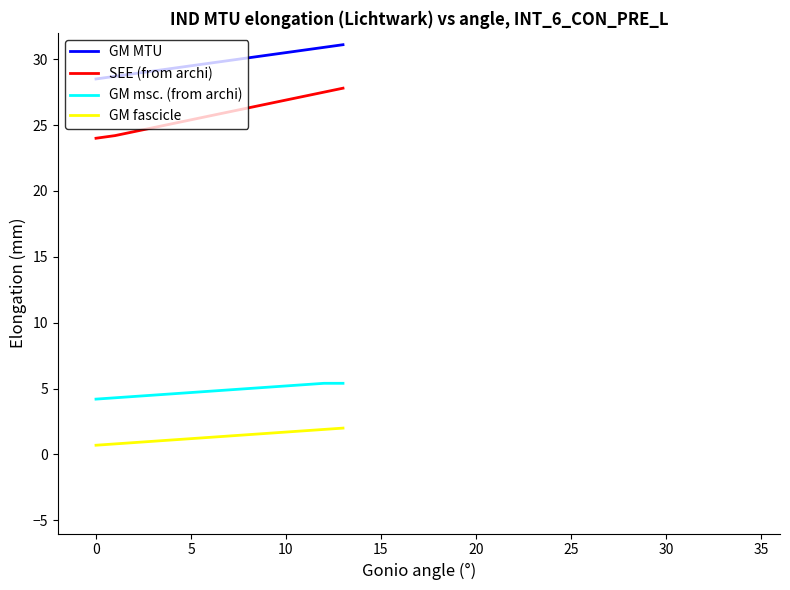

True or false: GM msc. (from archi) and GM MTU cross at least once.

False